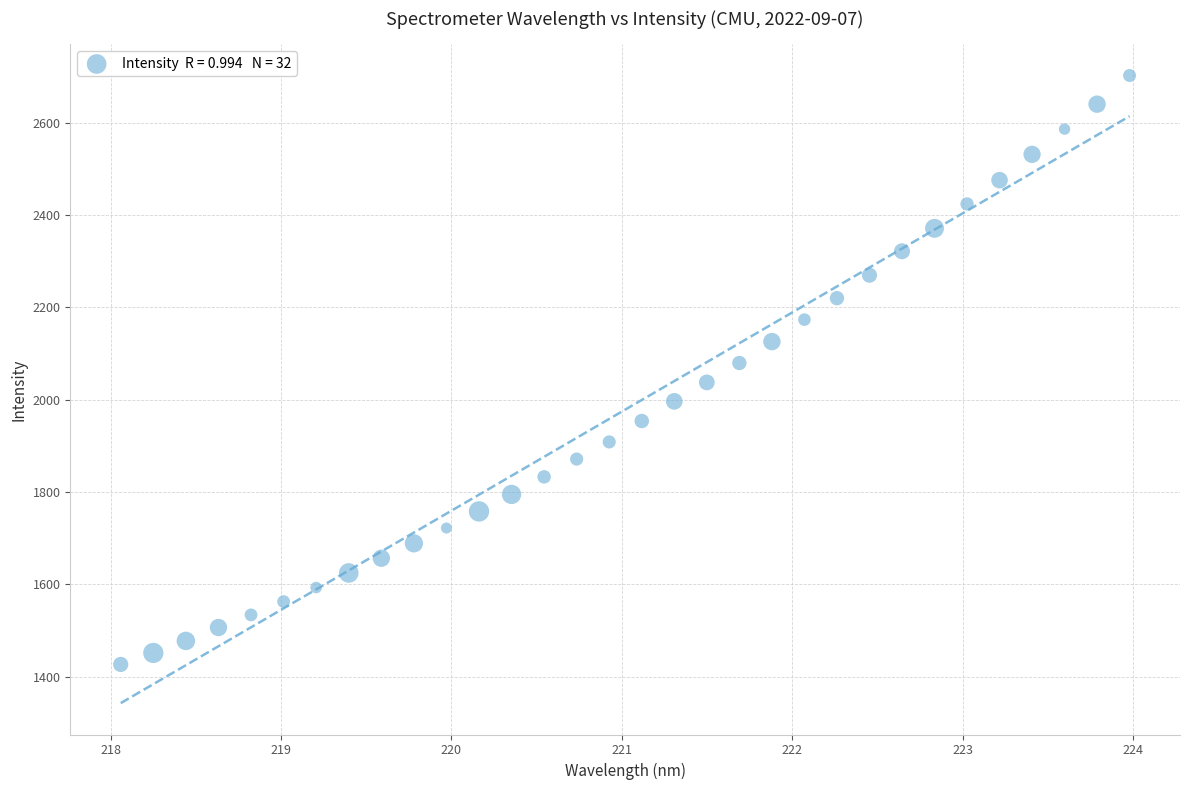

What is the range of Y values (max minus min)?

1275.2